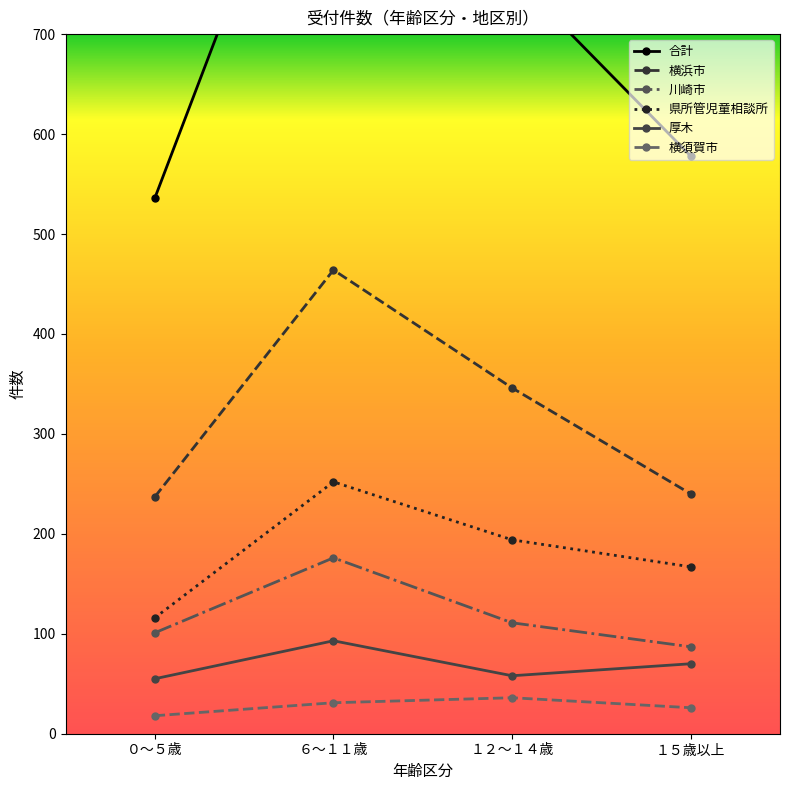

What position from the right is ０～５歳?

4